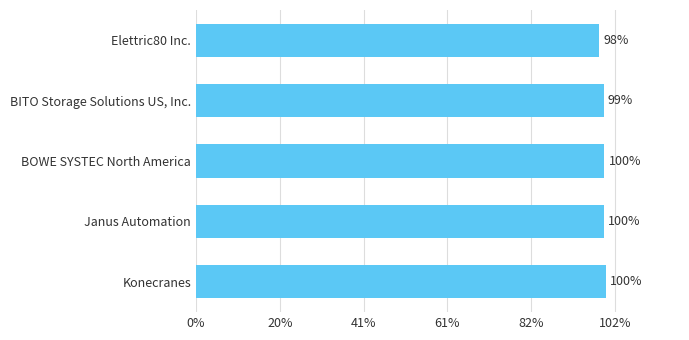

Does the chart contain any negative values?

No